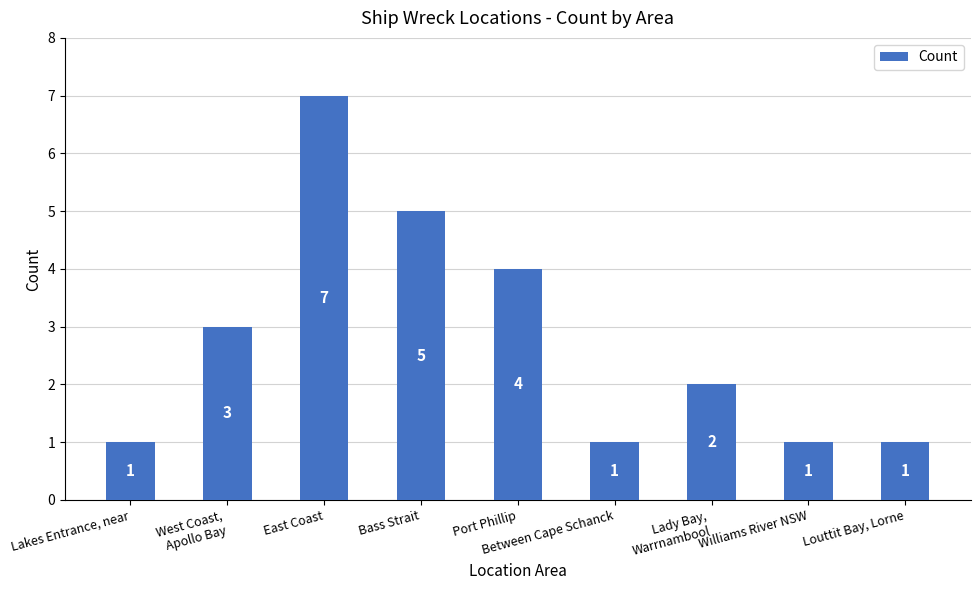

How many series are shown in this chart?

1